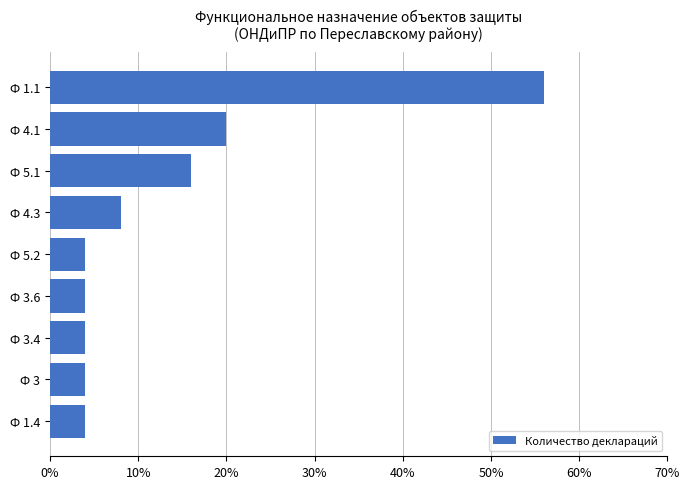

Are the bars horizontal?

Yes